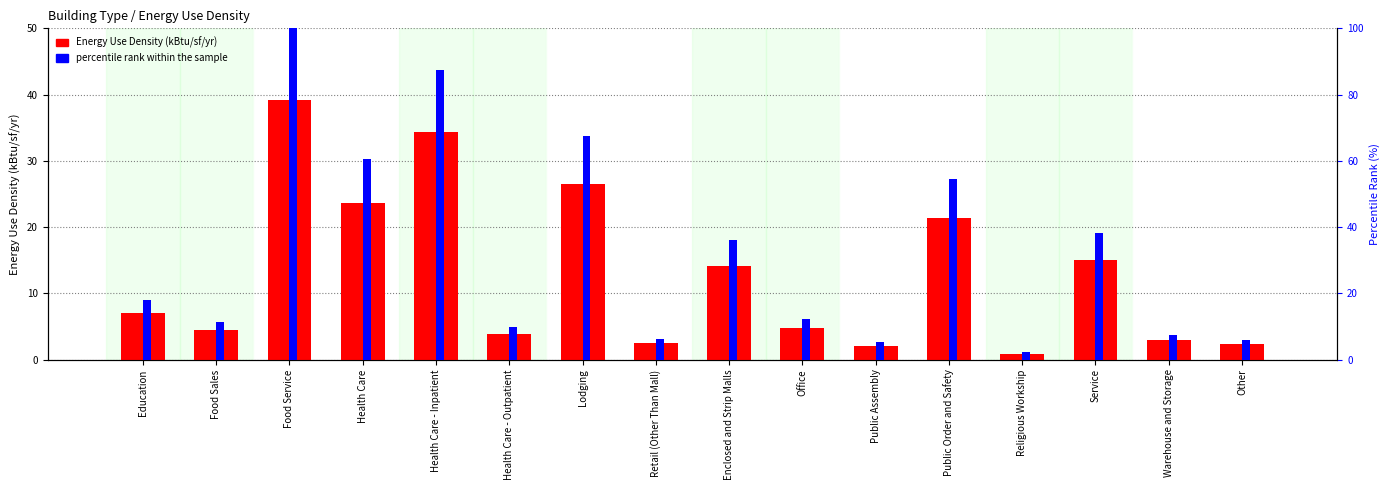

Is it true that percentile rank within the sample equals 17.8 at Enclosed and Strip Malls?

False